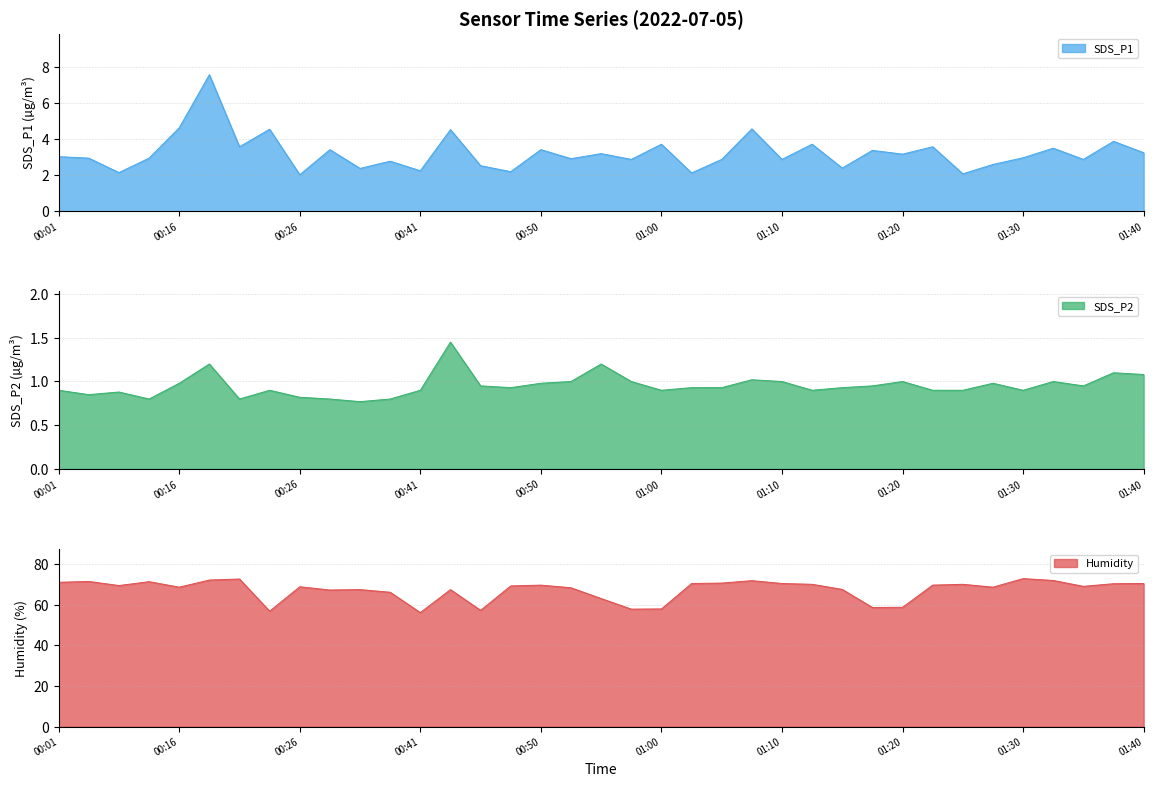

What is the maximum value for SDS_P1?

7.6